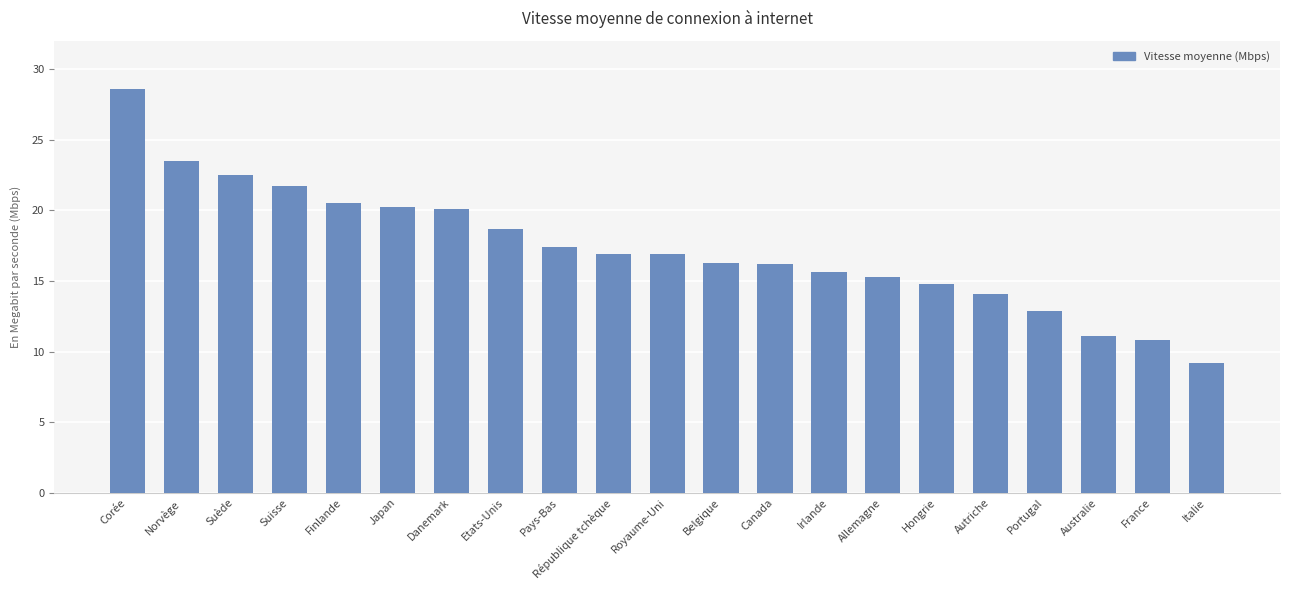

Does the chart contain stacked bars?

No